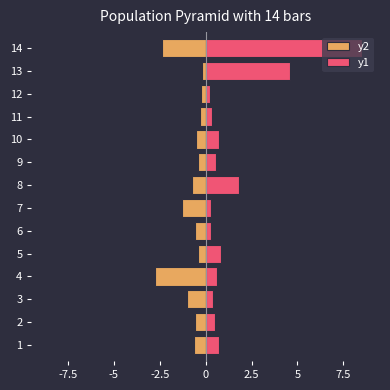

What is the minimum value for y1?

0.2